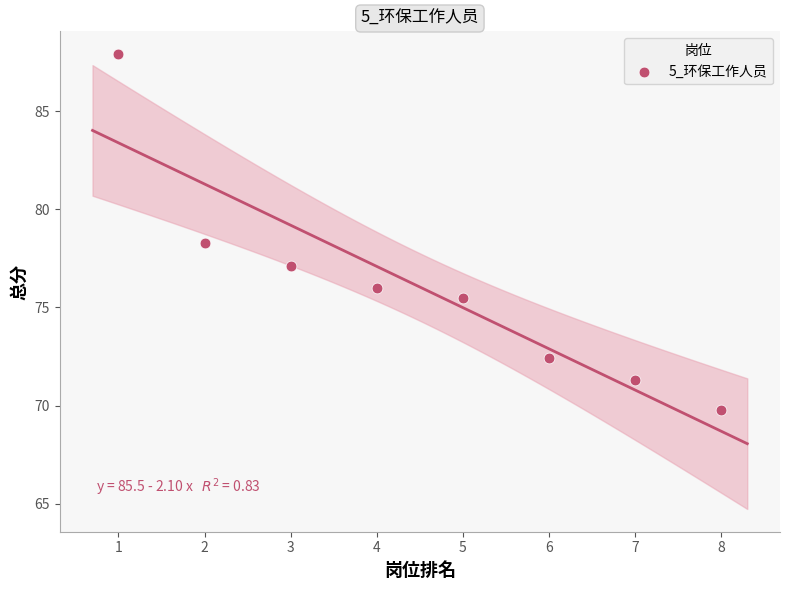

What Y value in the scatter plot is closest to 78?

78.3